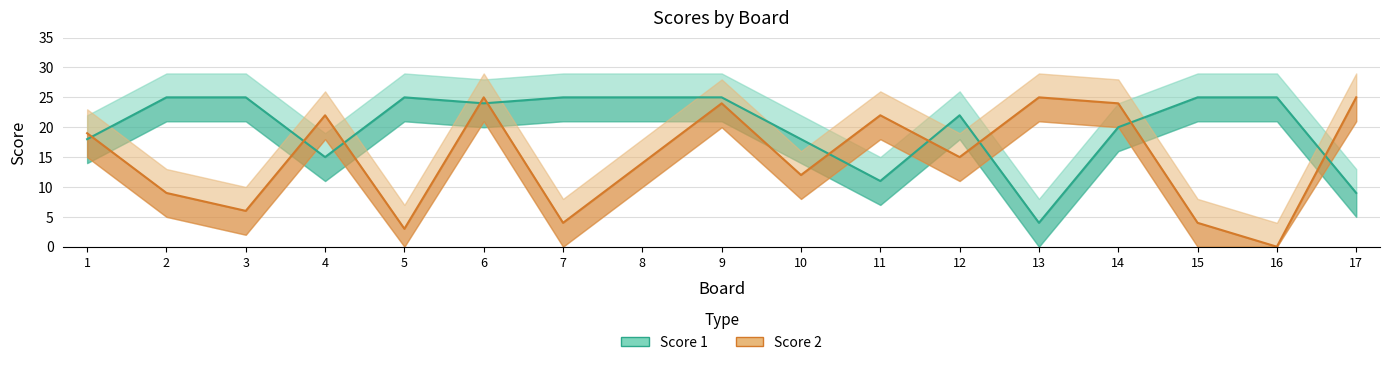

How many data points in Score 1 are above 24?

8